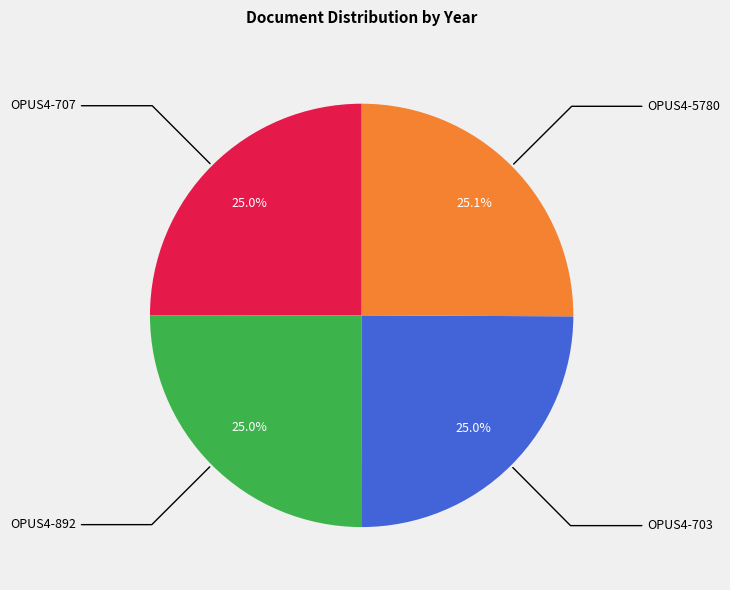

Is there a majority slice in this chart?

No